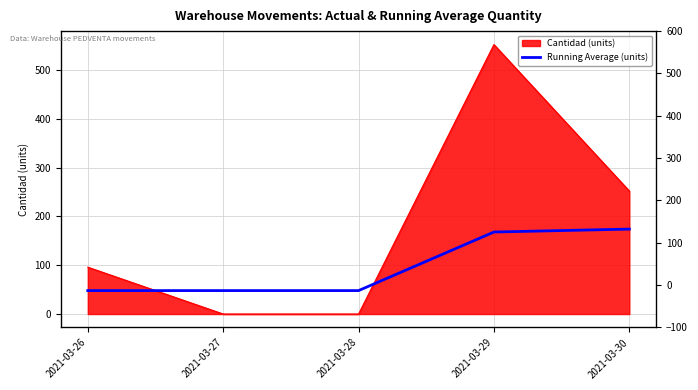

True or false: the data has more than 0 interior local peaks.

False